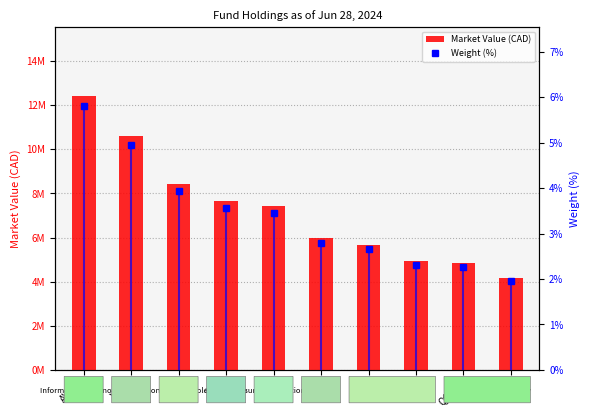

What are all the series names shown in the legend?

Market Value (CAD), Weight (%)